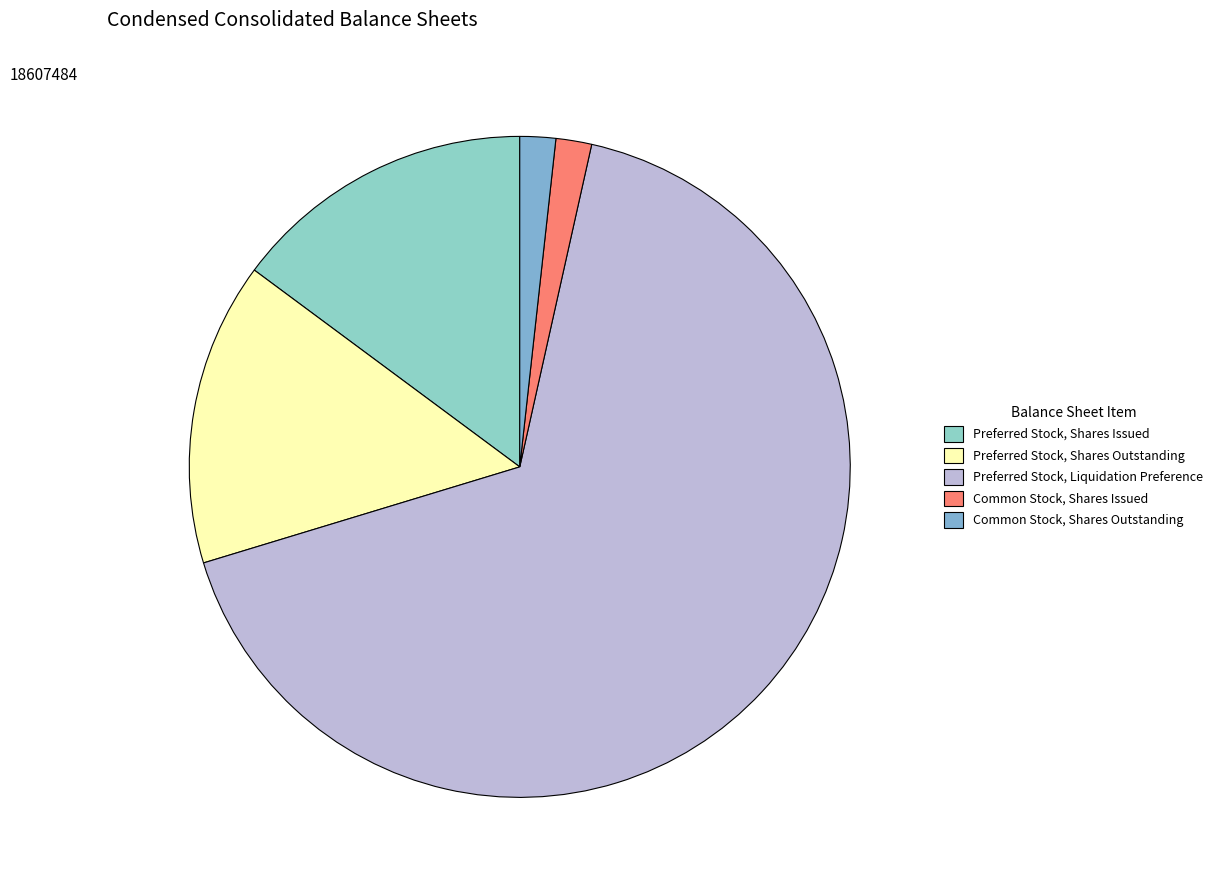

How many slices are in this pie chart?

5